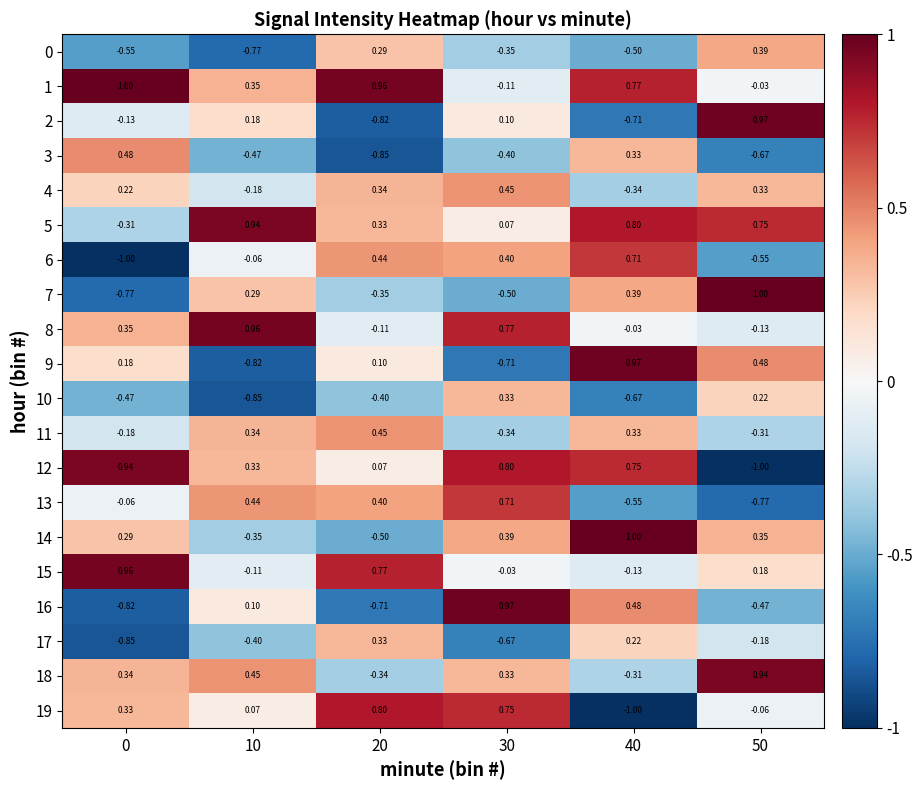

Is the value of 2 at 0 greater than the value of 1 at 30?

No